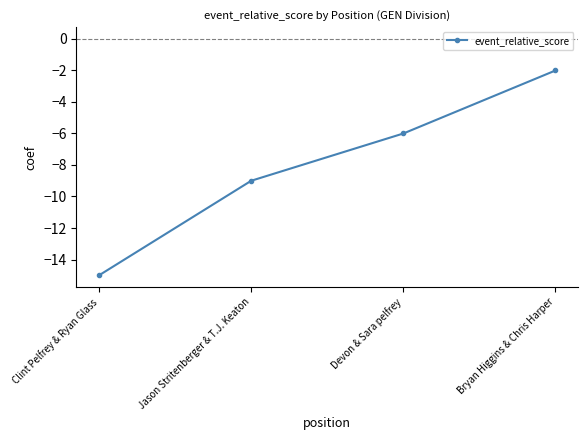

How many series are shown in this chart?

1